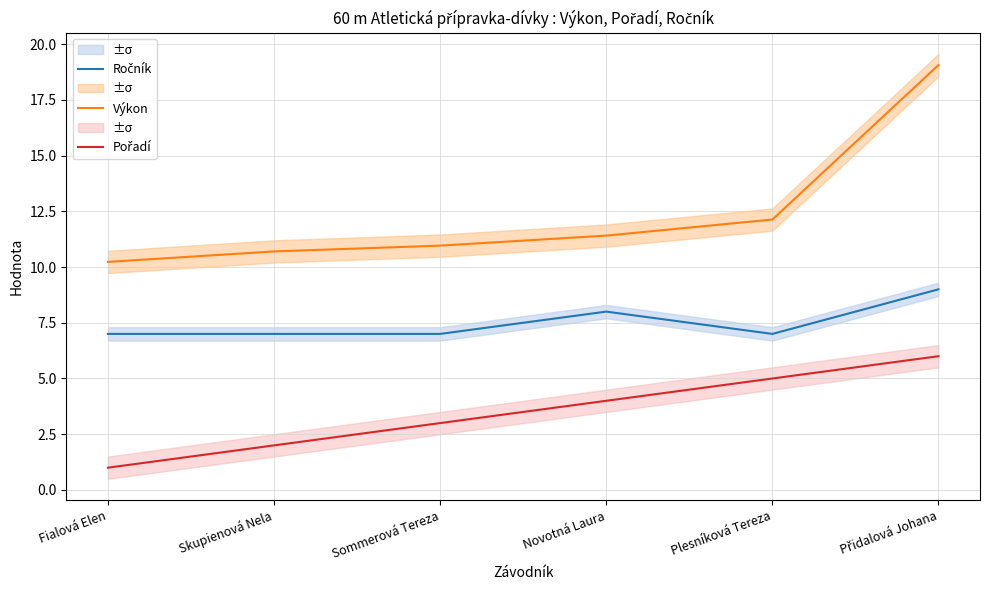

Reading left to right, list all the values displayed in this chart.

Ročník: 7.0	7.0	7.0	8.0	7.0	9.0
Výkon: 10.2	10.7	11.0	11.4	12.1	19.1
Pořadí: 1.0	2.0	3.0	4.0	5.0	6.0